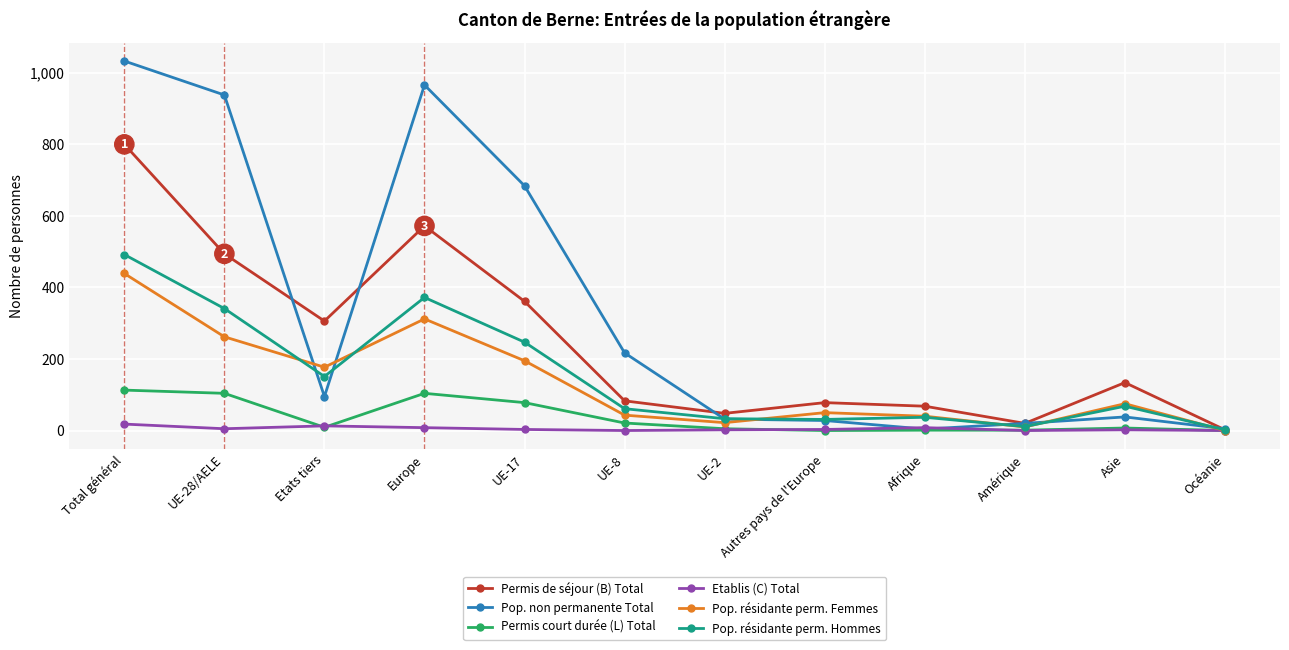

How many lines are shown in the chart?

6